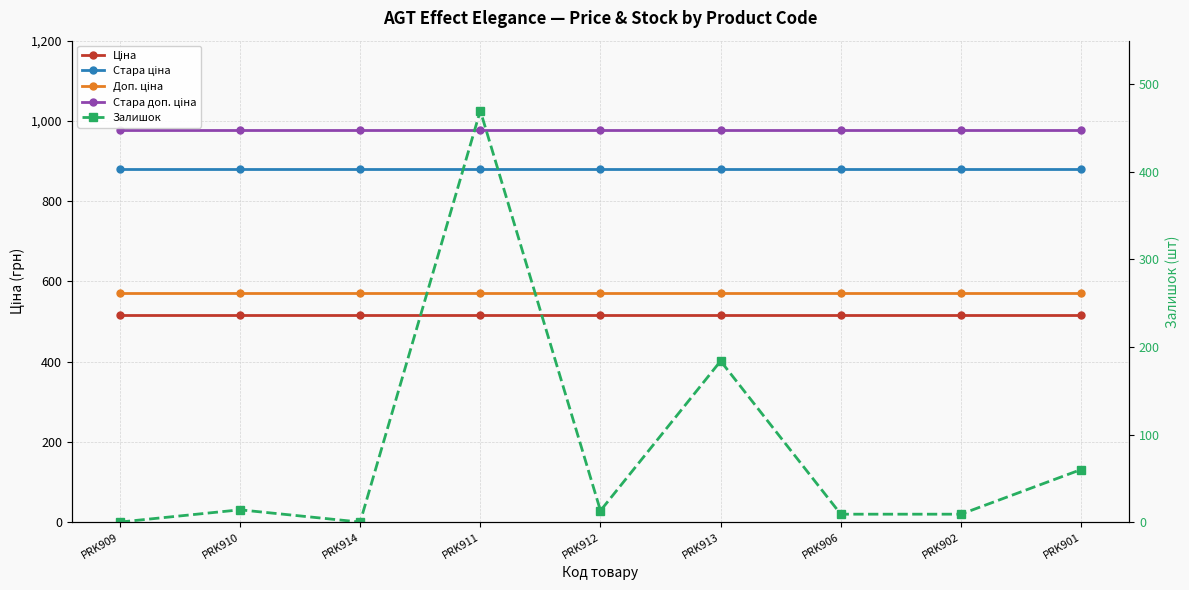

Is the value of Доп. ціна at PRK910 greater than the value of Залишок at PRK913?

Yes